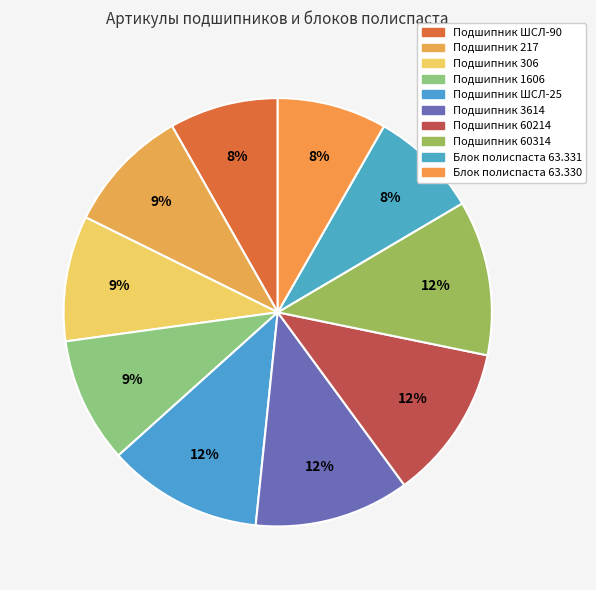

Do Подшипник 60214 and Подшипник 60314 together represent more than half of the pie?

No